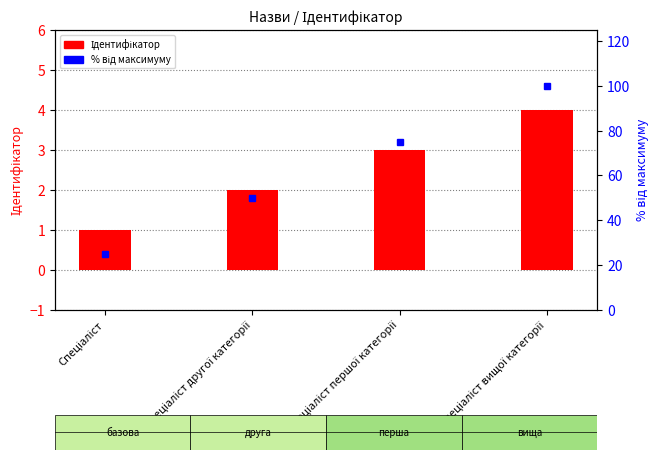

What is the average value of the % від максимуму series?

62